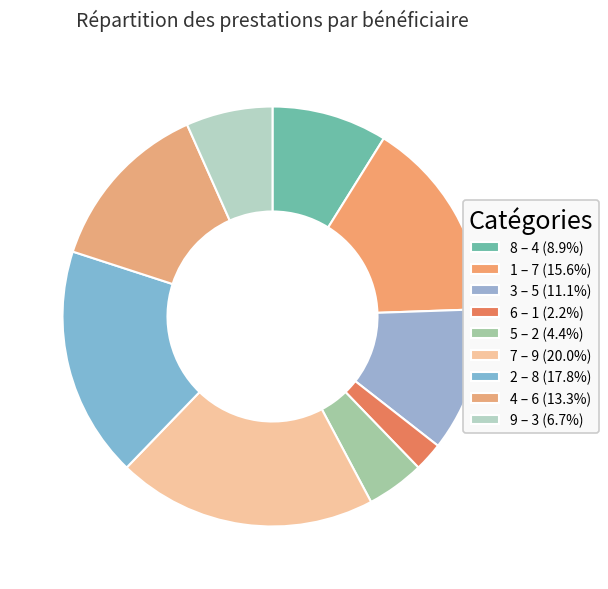

How many segments does this pie chart have?

9